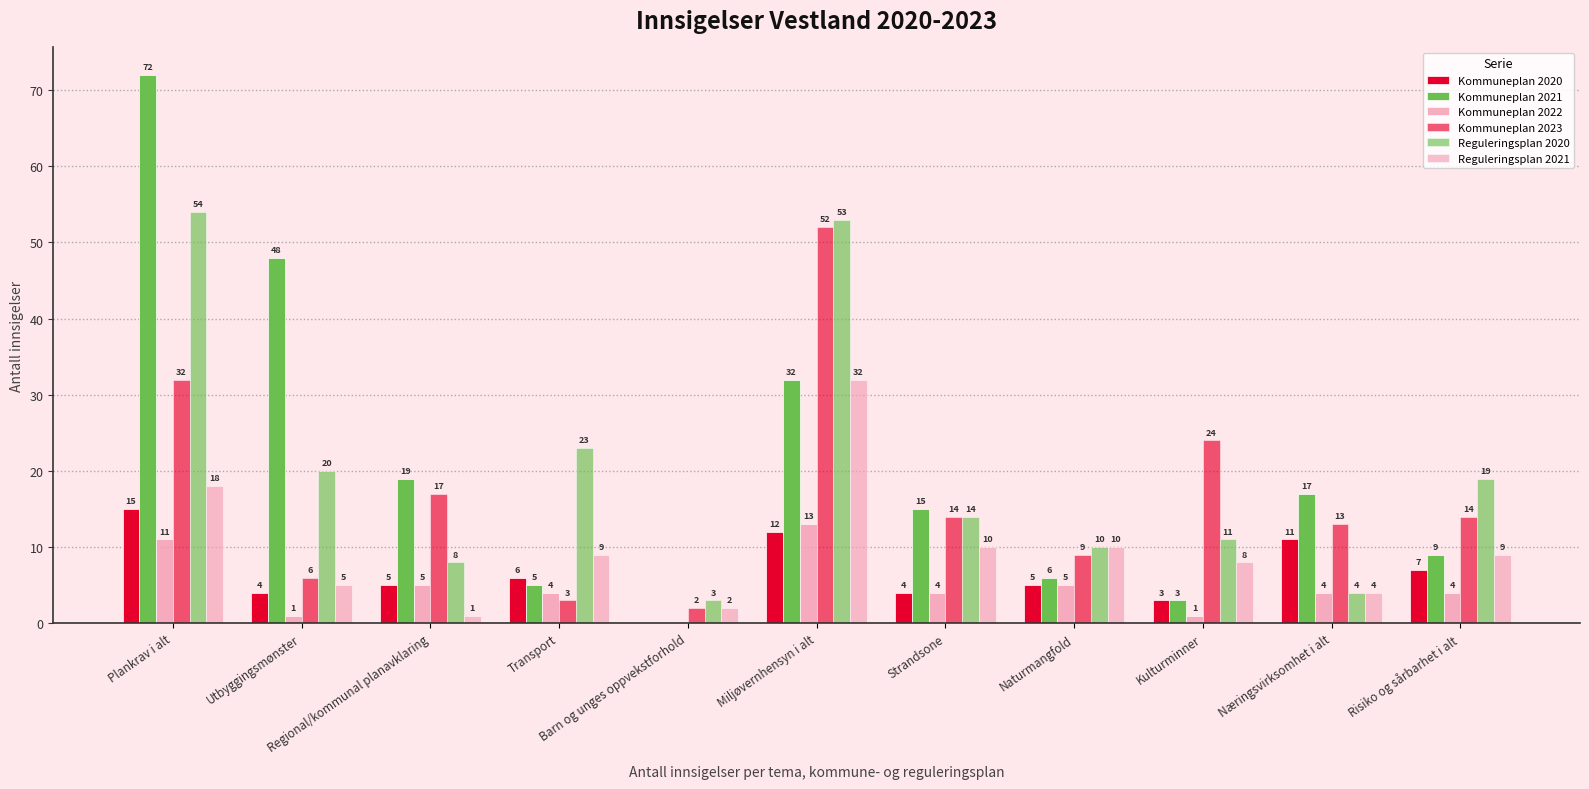

Reading left to right, extract all data points from this chart.

Kommuneplan 2020: 15	4	5	6	0	12	4	5	3	11	7
Kommuneplan 2021: 72	48	19	5	0	32	15	6	3	17	9
Kommuneplan 2022: 11	1	5	4	0	13	4	5	1	4	4
Kommuneplan 2023: 32	6	17	3	2	52	14	9	24	13	14
Reguleringsplan 2020: 54	20	8	23	3	53	14	10	11	4	19
Reguleringsplan 2021: 18	5	1	9	2	32	10	10	8	4	9